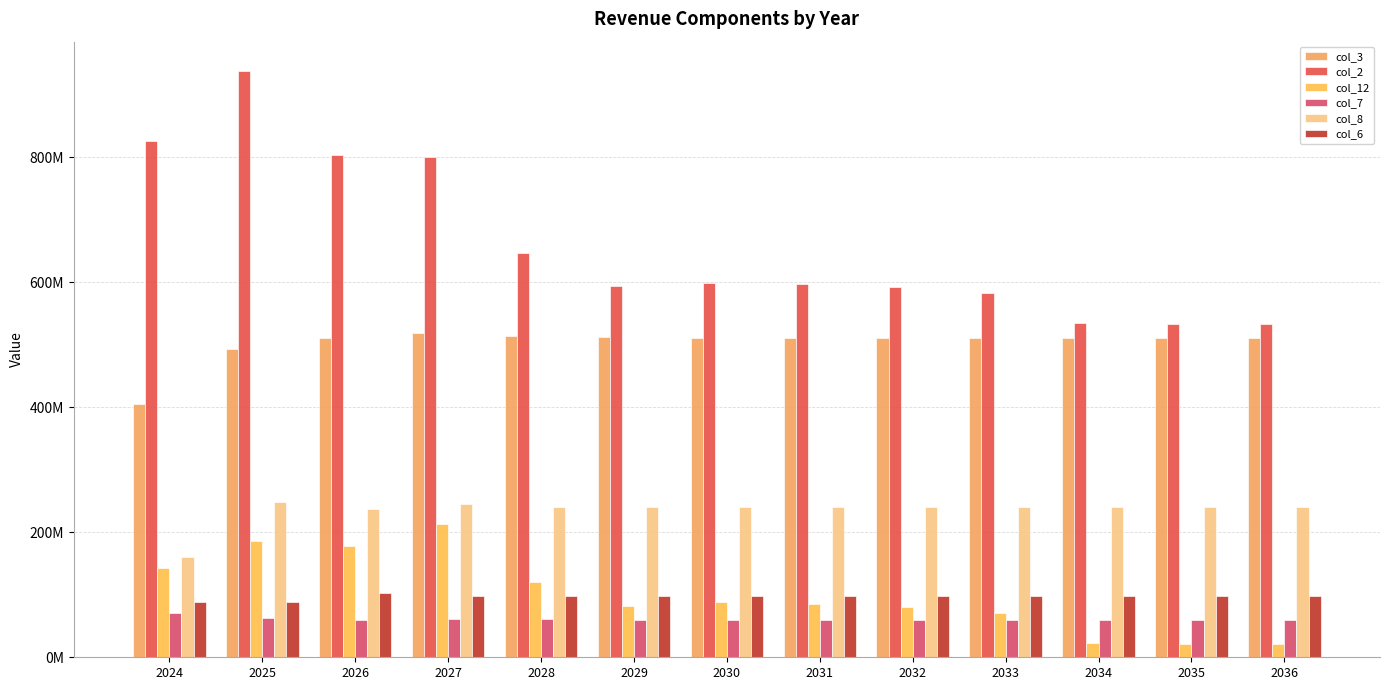

Is the value of col_2 at 2032 greater than the value of col_3 at 2034?

Yes